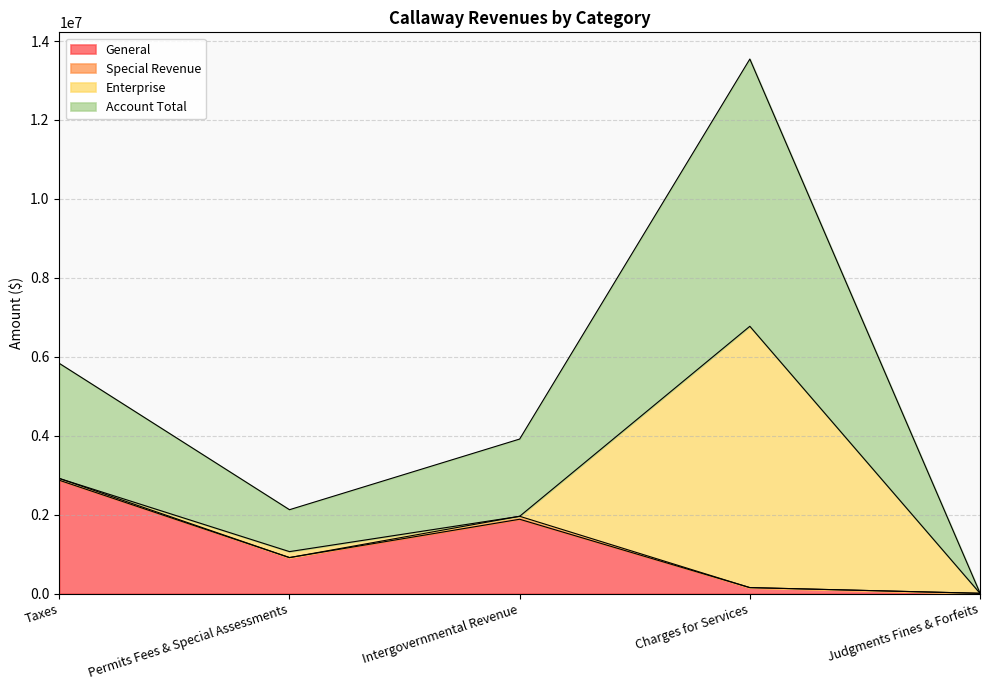

At which category is the sum across all series the highest?

Charges for Services